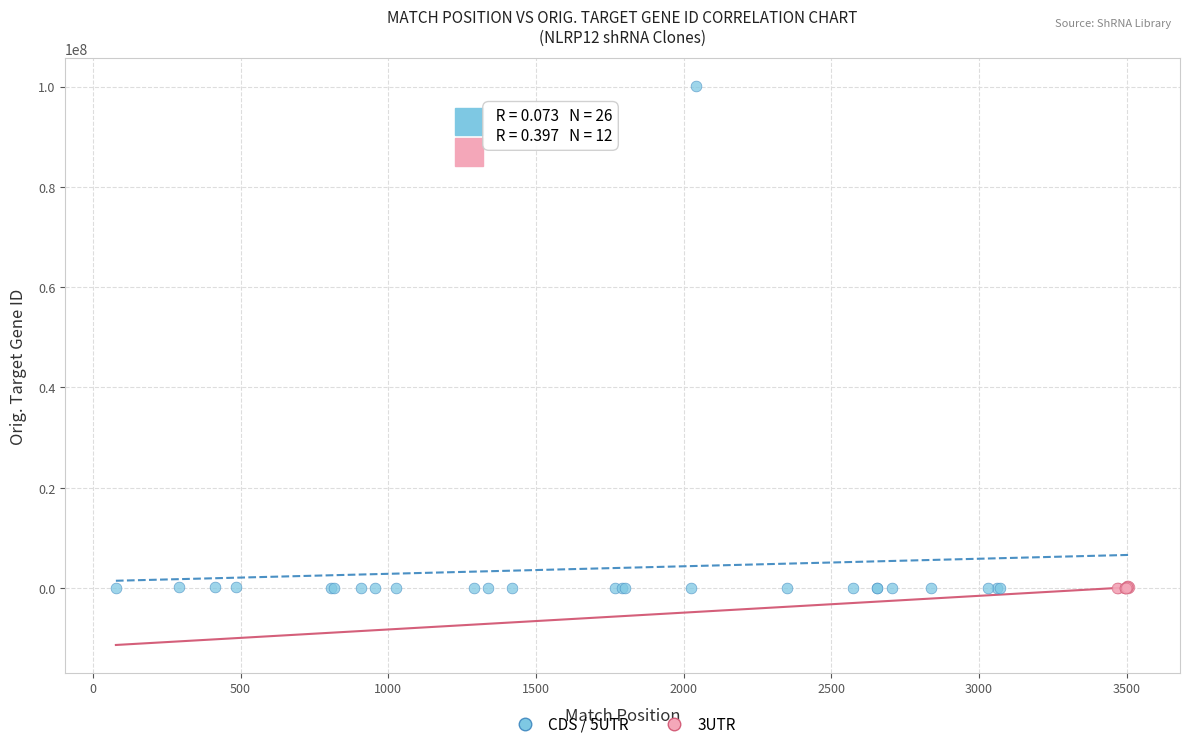

Which series reaches the maximum Y coordinate?

CDS / 5UTR